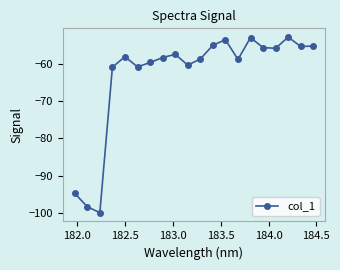

Count the number of values greater than -58.

9